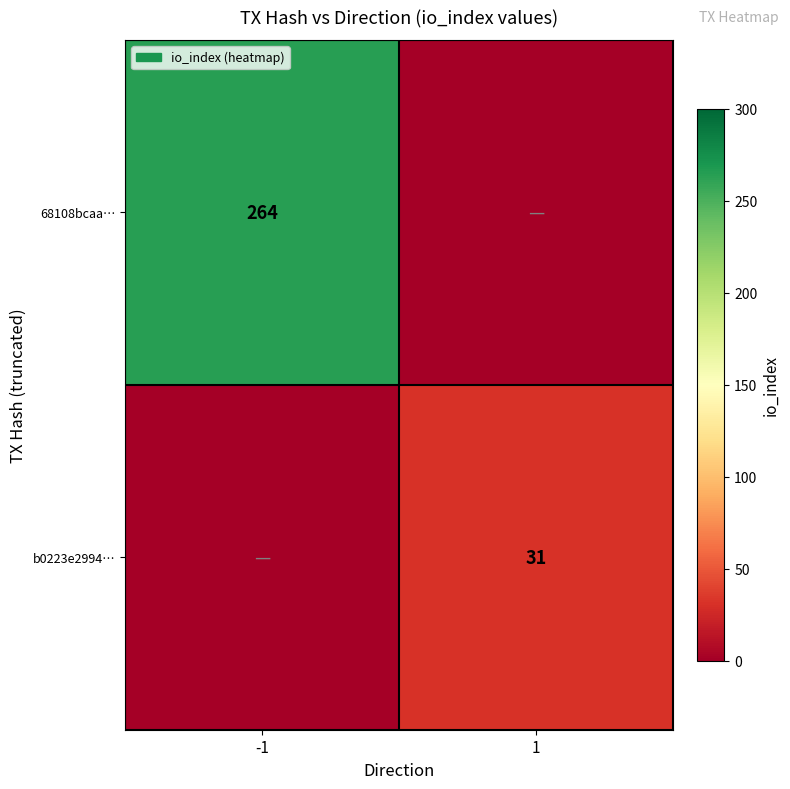

Is it true that b0223e2994… equals 31 at 1?

True